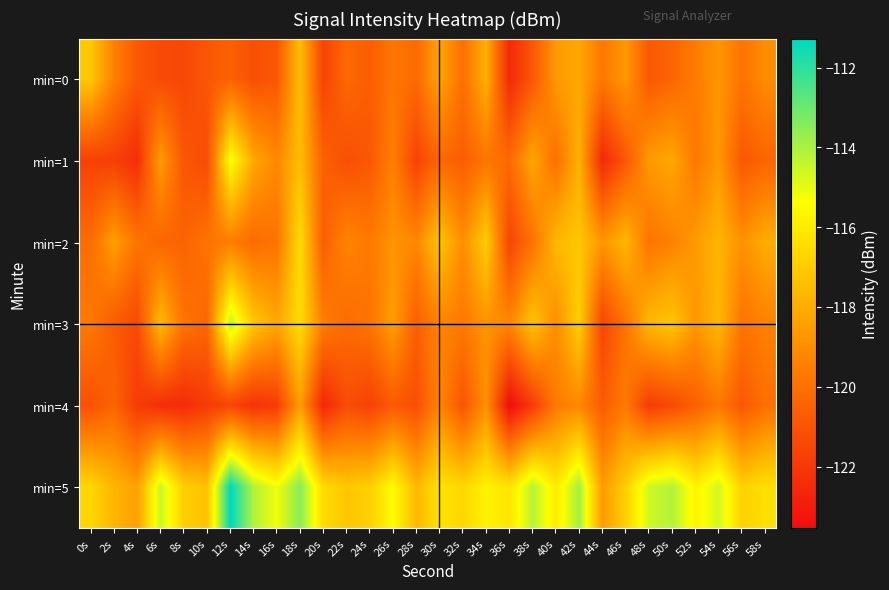

Count the number of data series in this chart.

6